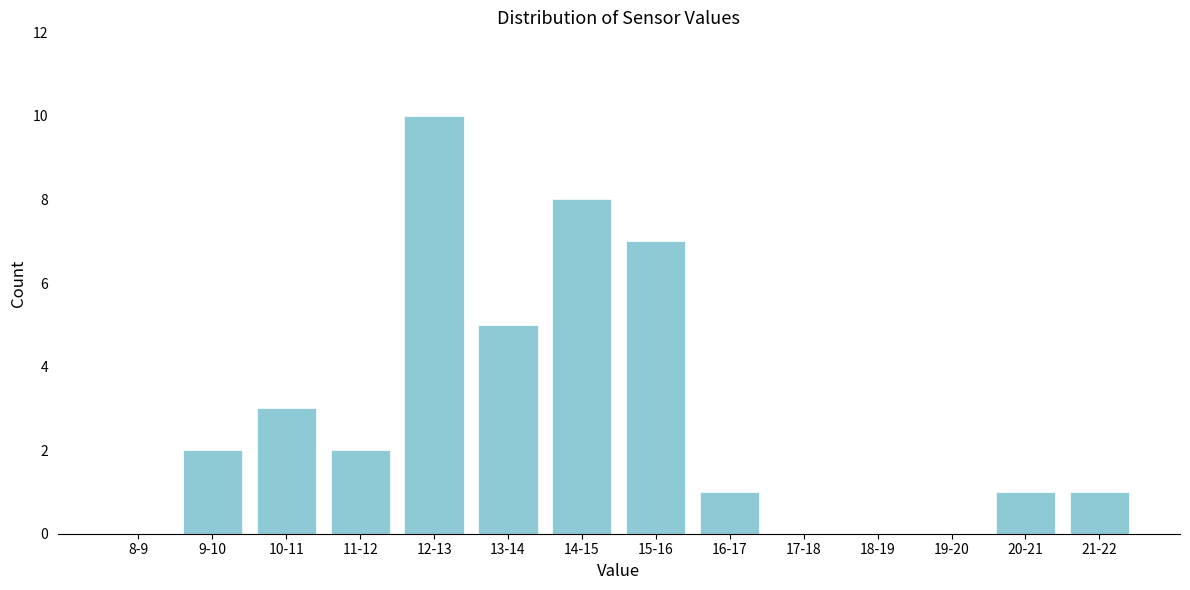

Reading left to right, transcribe all the data shown in this chart.

8-9=0	9-10=2	10-11=3	11-12=2	12-13=10	13-14=5	14-15=8	15-16=7	16-17=1	17-18=0	18-19=0	19-20=0	20-21=1	21-22=1